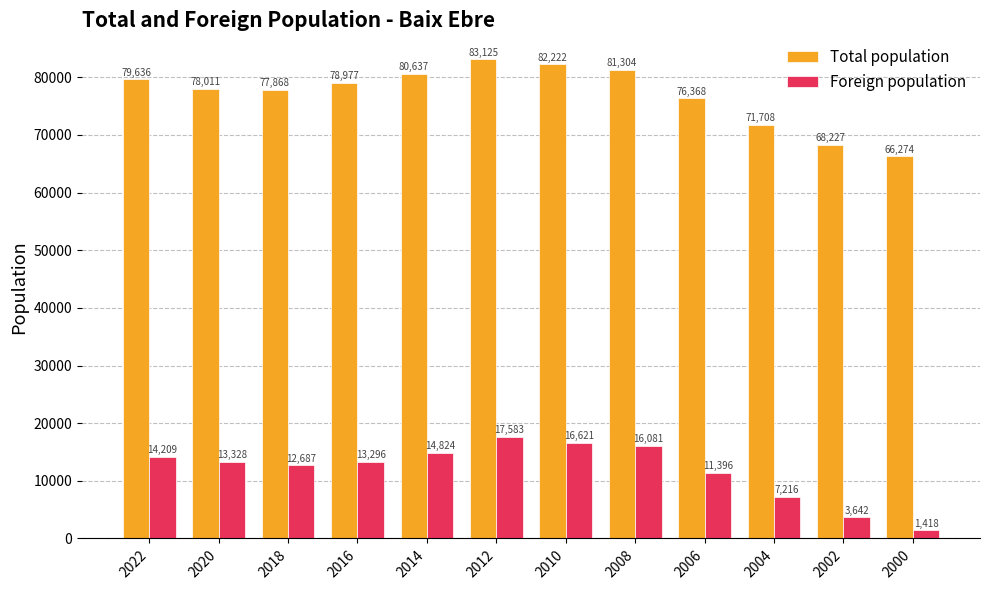

Reading left to right, extract all data points from this chart.

Total population: 79636	78011	77868	78977	80637	83125	82222	81304	76368	71708	68227	66274
Foreign population: 14209	13328	12687	13296	14824	17583	16621	16081	11396	7216	3642	1418